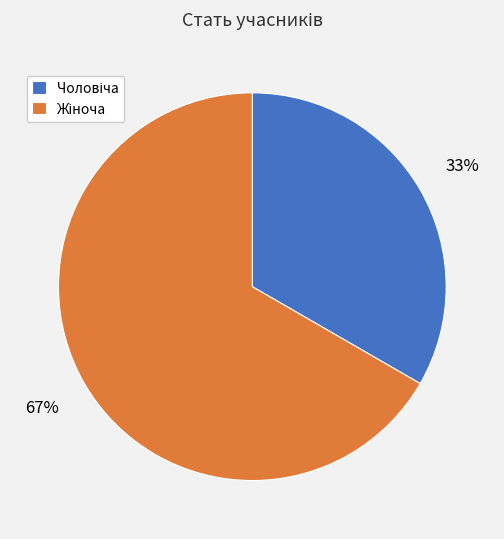

To the nearest percent, what is the average slice percentage?

50%